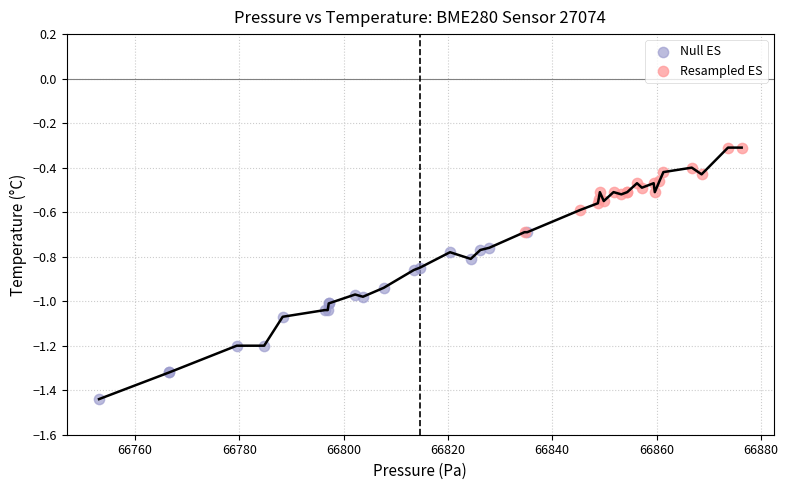

Which series contains the highest Y value?

Resampled ES